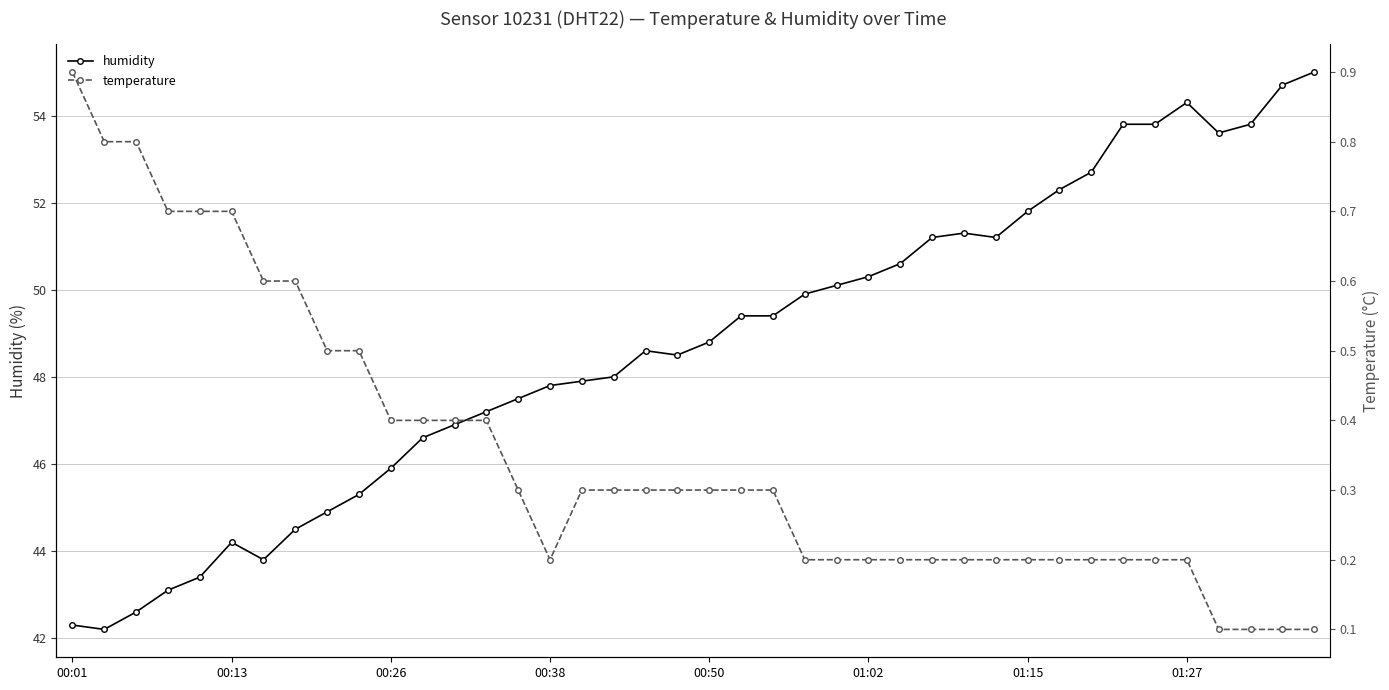

What is the maximum value shown in the chart?

55.0